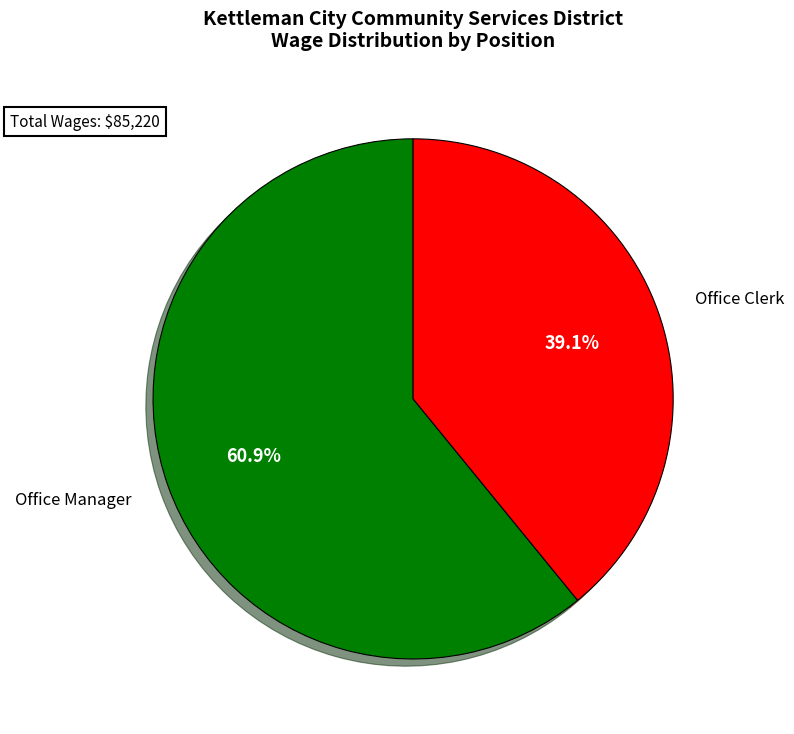

Is there any slice that represents more than half of the pie?

Yes